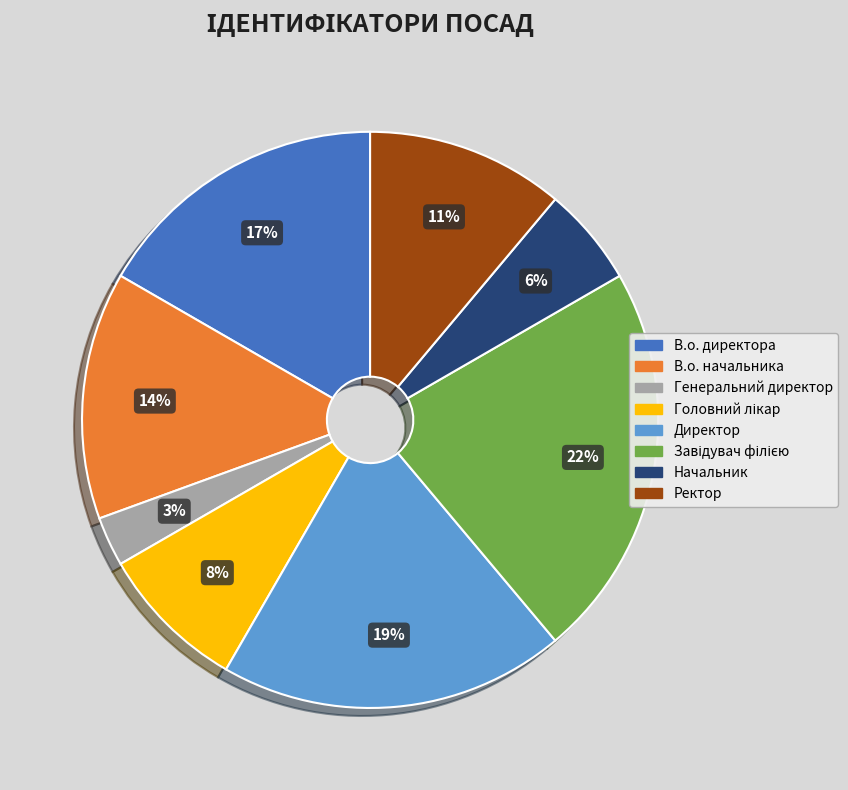

How many segments does this pie chart have?

8